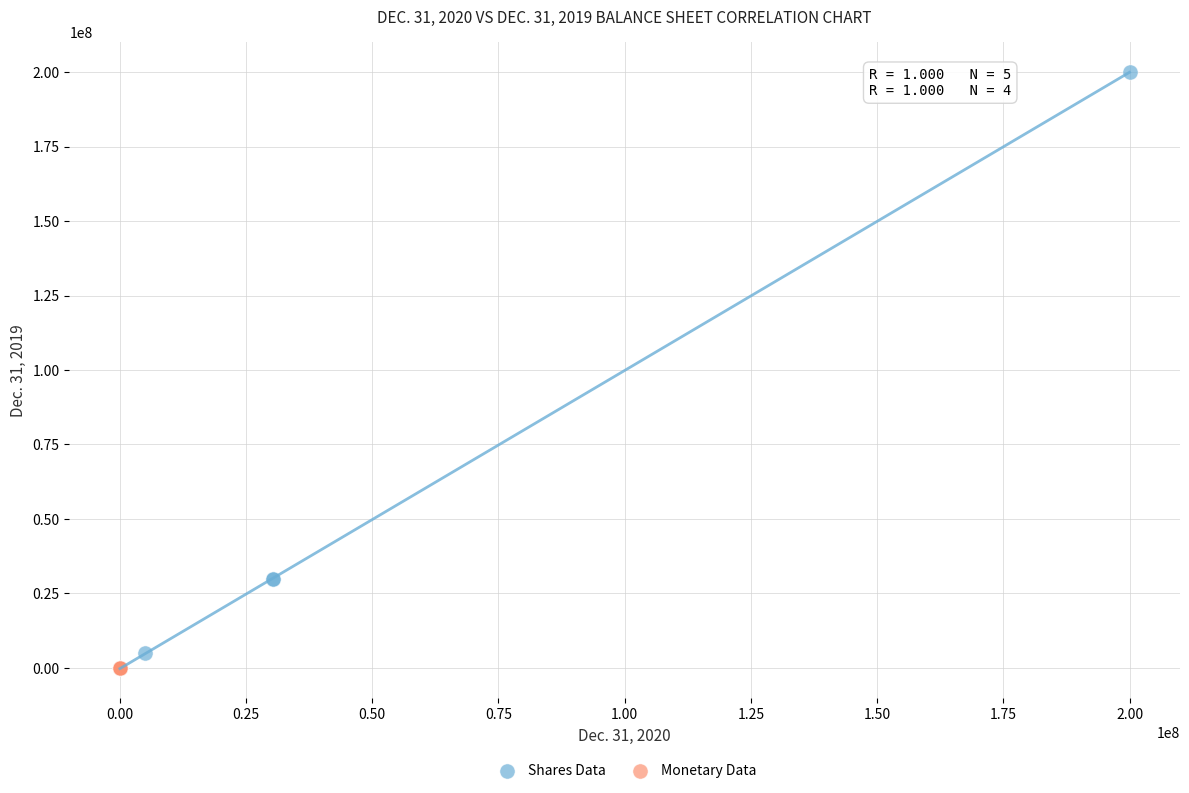

Which series has the widest spread of Y values?

Shares Data